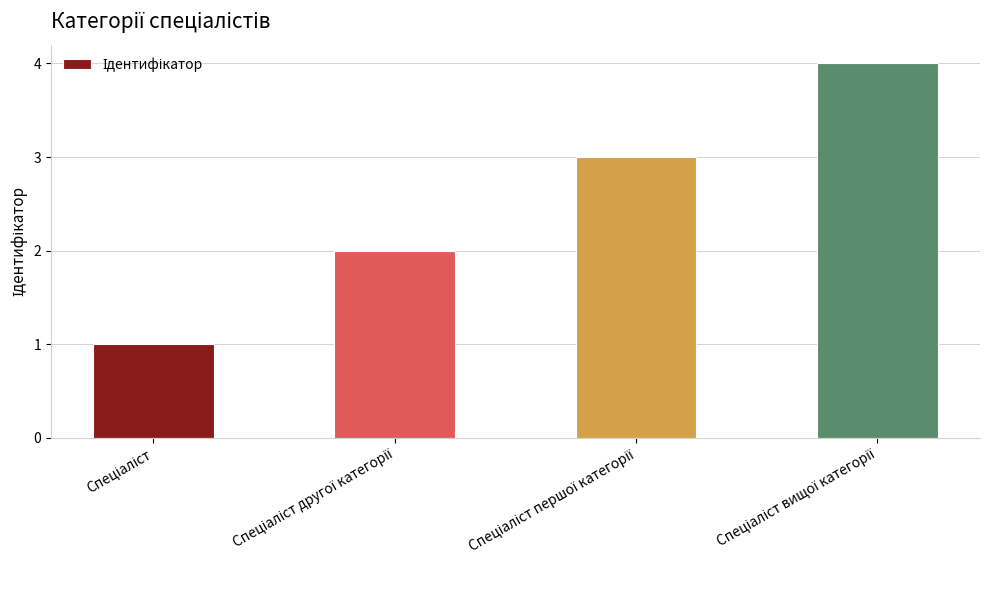

How many series are shown in this chart?

1